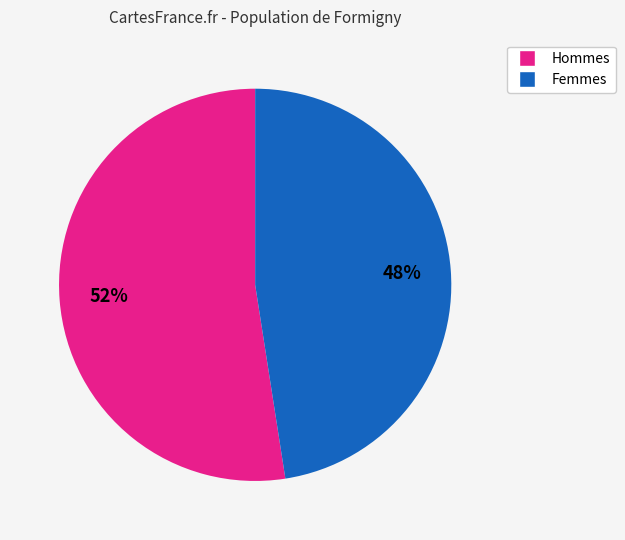

To the nearest percent, what is the average slice percentage?

50%